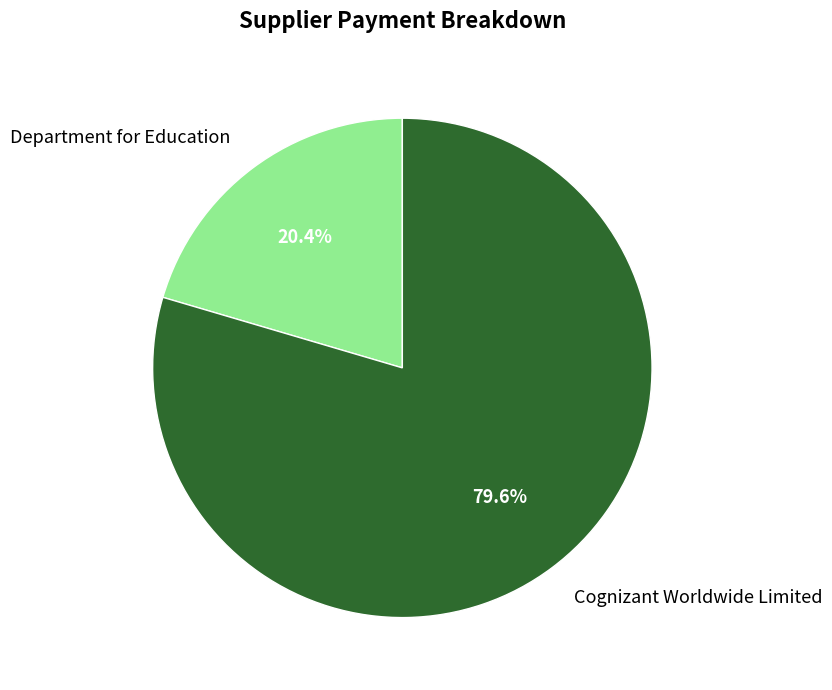

To the nearest percent, what is the difference between the largest and smallest slice percentages?

59%